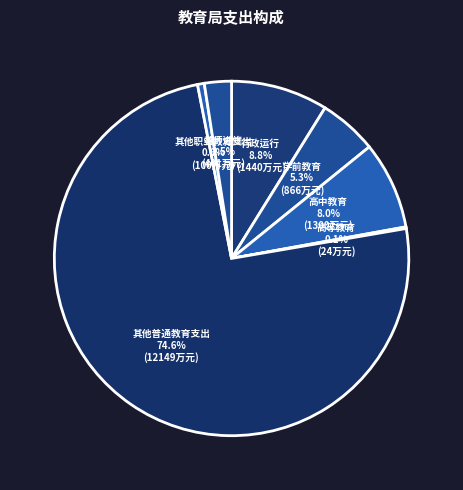

What portion of the pie excludes 行政运行?

91.2%